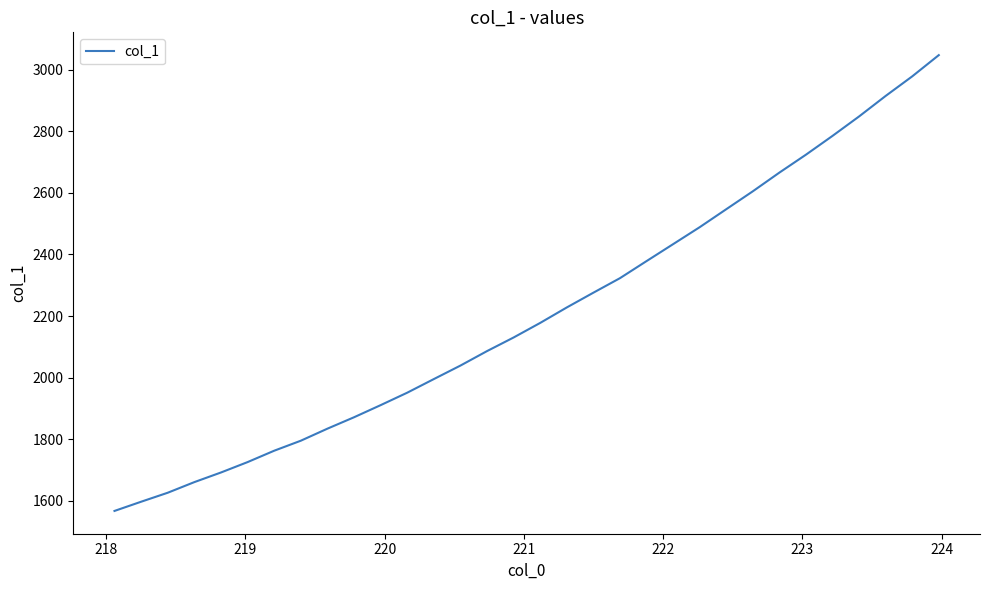

Reading right to left, list all the values displayed in this chart.

3047.6	2978.6	2915.1	2848.5	2785.3	2724.3	2666.0	2605.3	2547.1	2488.7	2433.5	2378.5	2323.0	2275.8	2227.9	2177.7	2130.3	2086.1	2039.1	1995.2	1951.0	1910.5	1871.1	1834.1	1795.0	1762.5	1725.5	1691.7	1660.5	1625.9	1596.7	1566.8